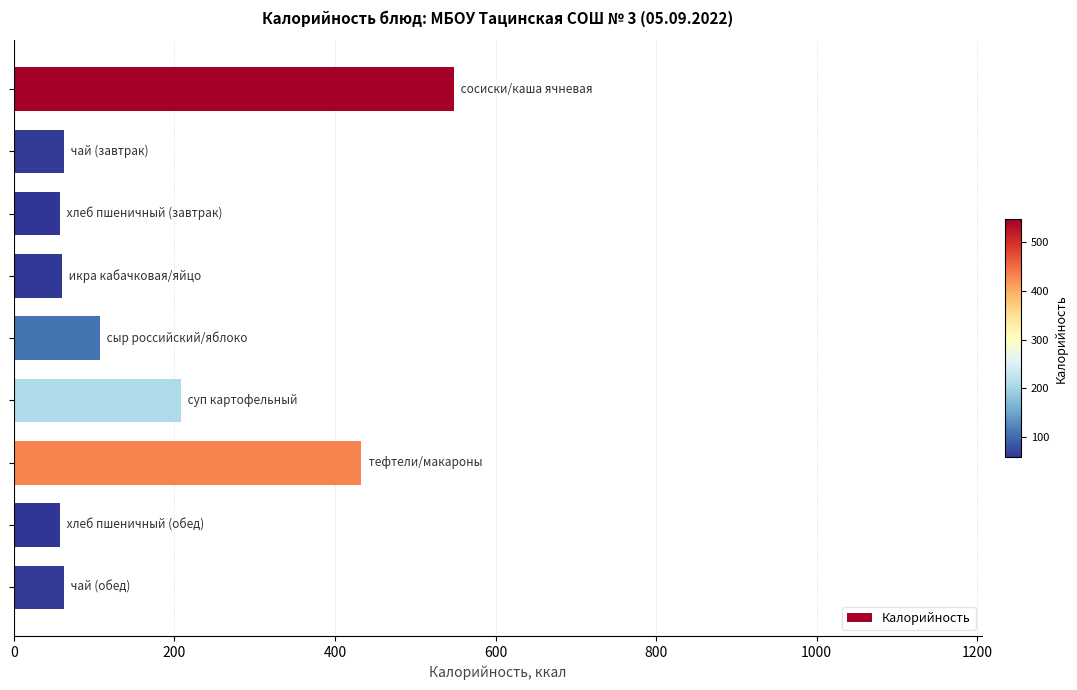

What is the average value?

178